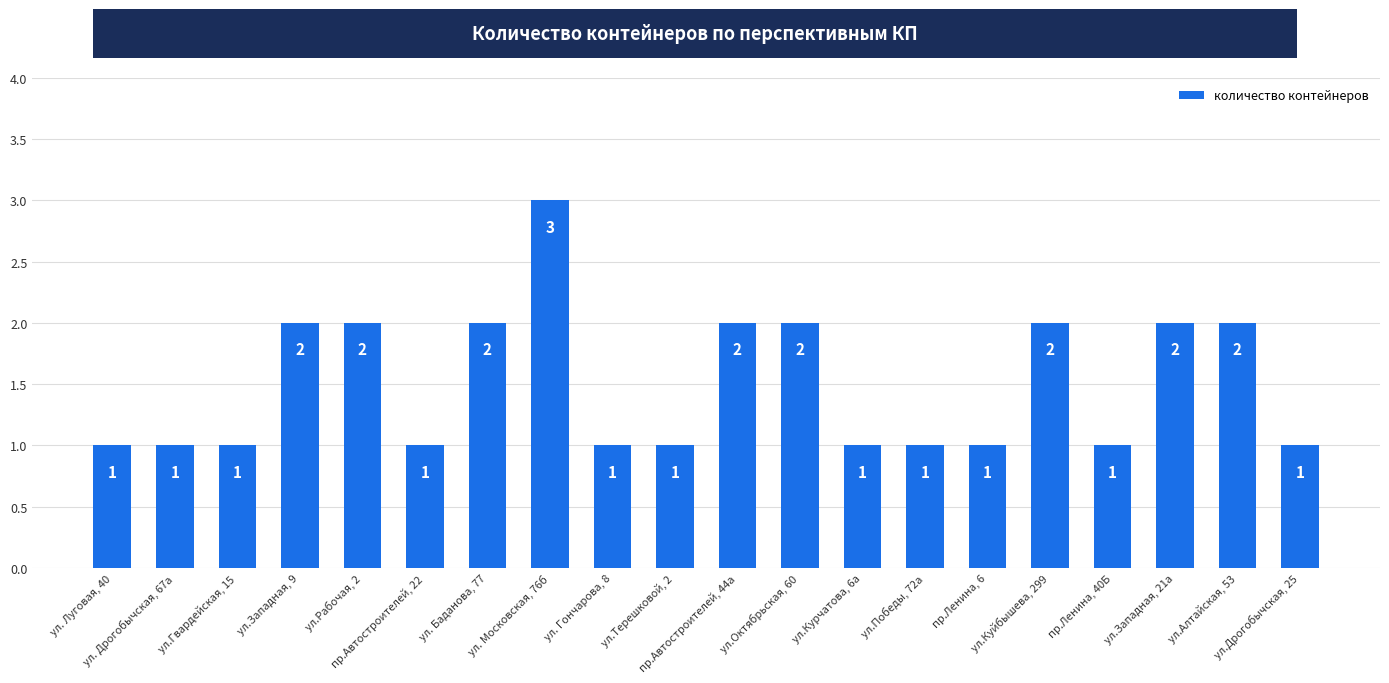

What is the sum of all values?

30